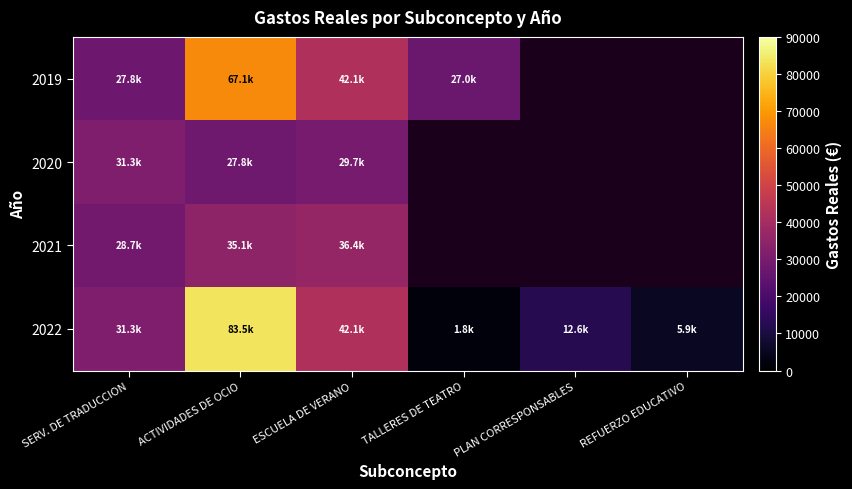

At how many categories does at least one series exceed 83288?

1